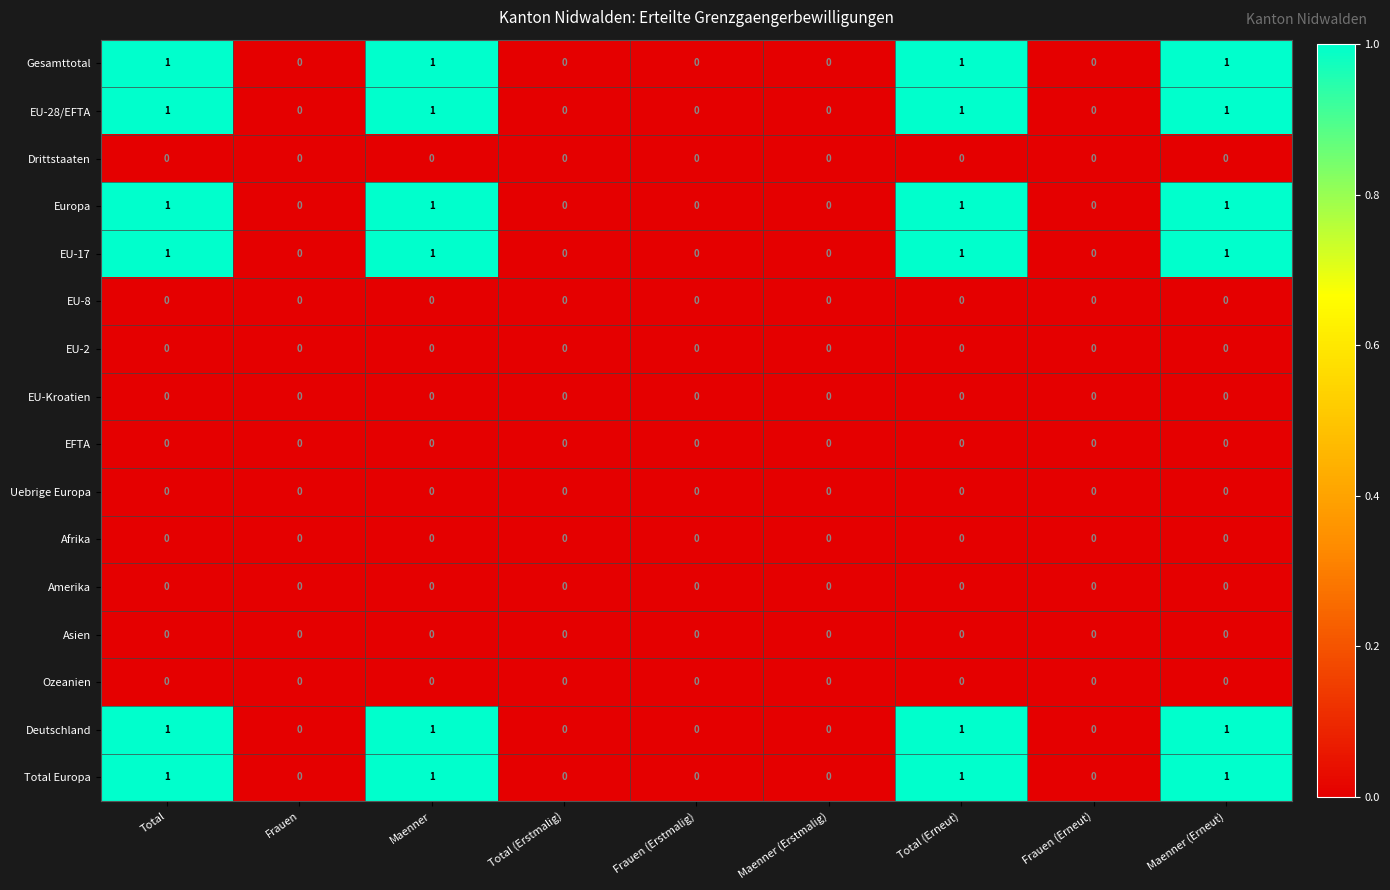

True or false: EU-28/EFTA has a value of 0 at Frauen (Erstmalig).

True